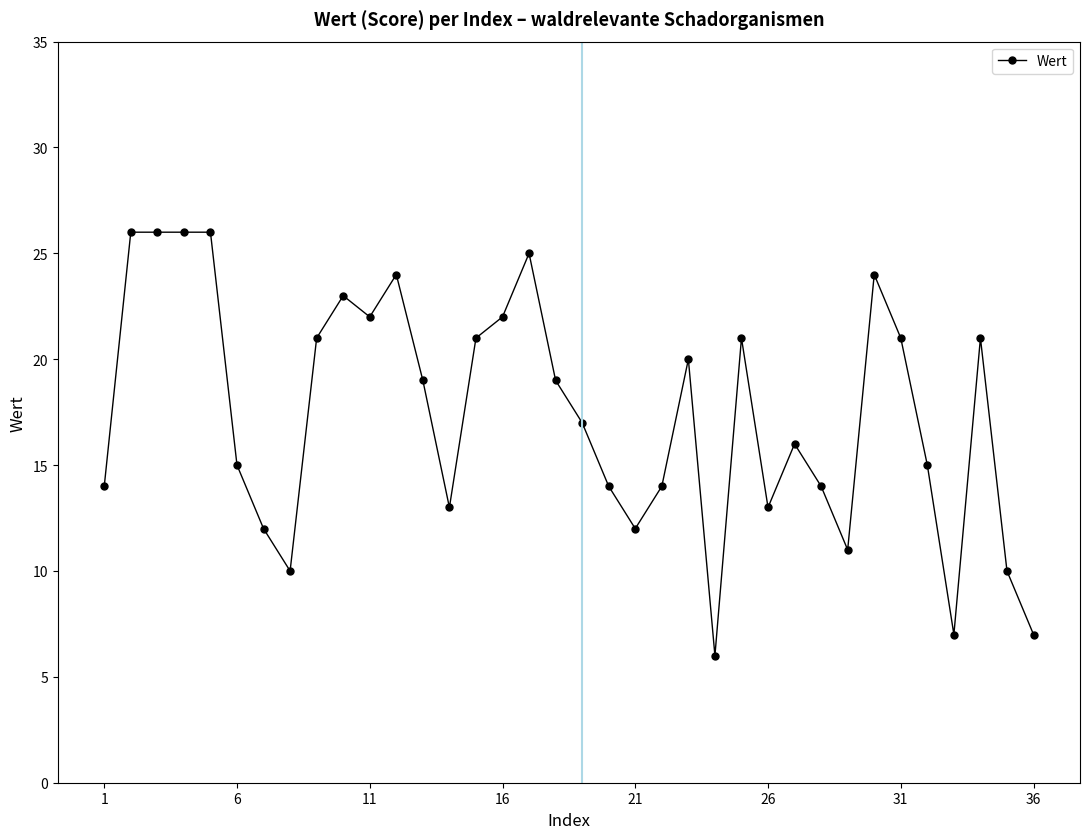

What is the sum of all values?

627